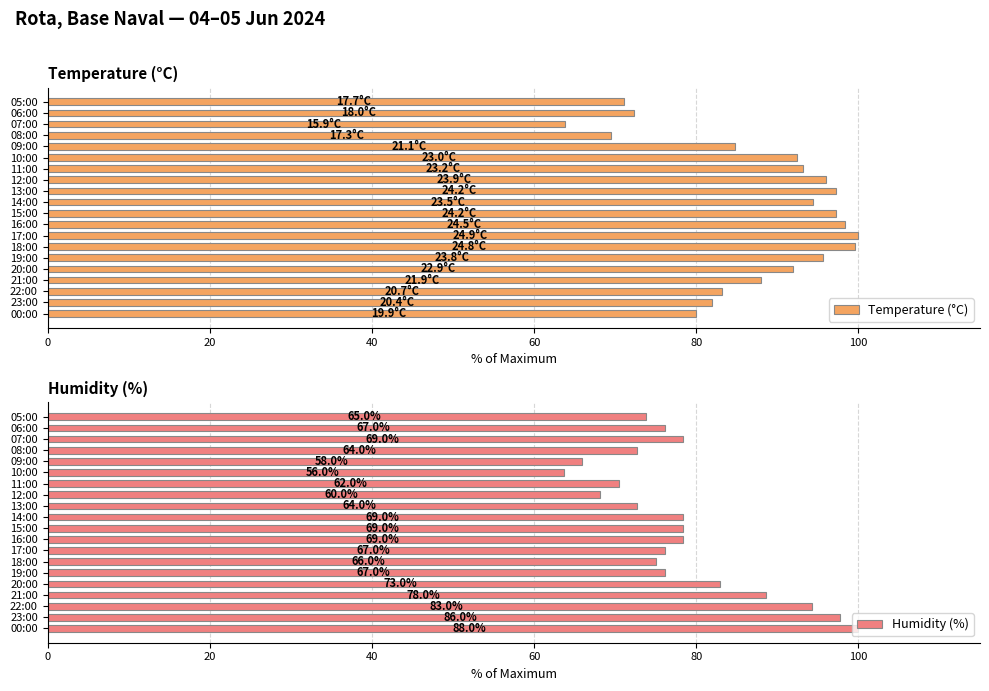

The Temperature (°C) series shows 84.7 at 09:00. True or false?

True